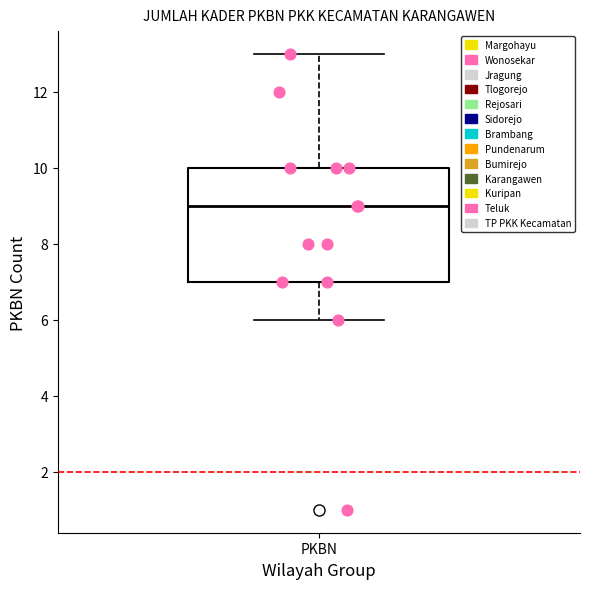

Transcribe this box plot: give where the median line is, the range the box spans, and where the two whiskers end, as read against the y-axis. The values are not printed on the chart, so give them approximately, as read against the axis.

median 9, box 7 to 10, whiskers 6 to 13